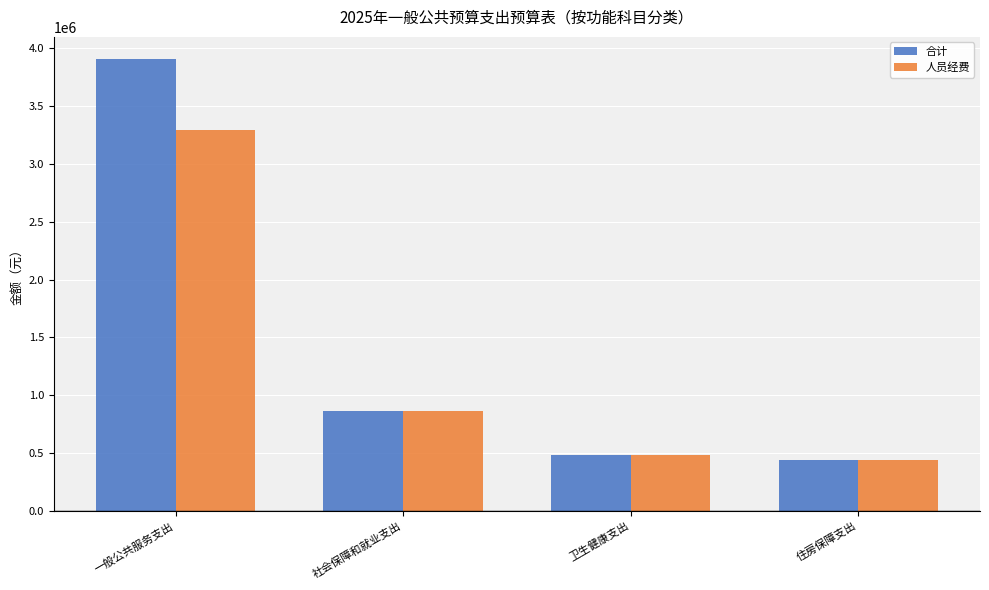

What is the label of the 4th bar from the left?

住房保障支出